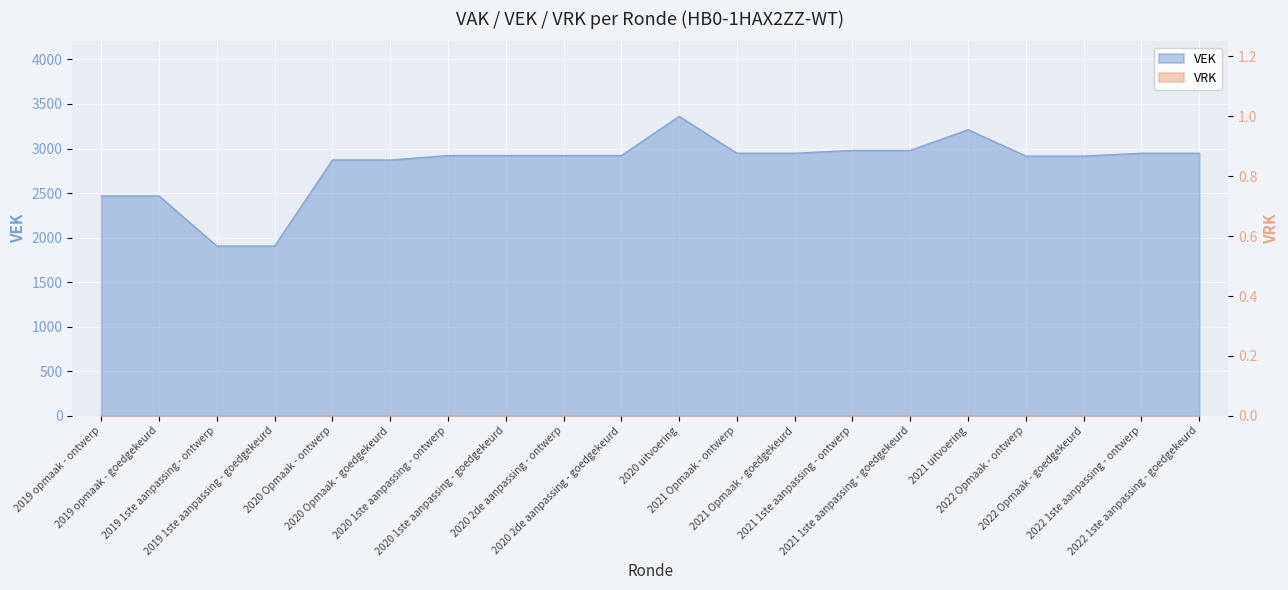

What is the approximate value at 2021 uitvoering?

3212